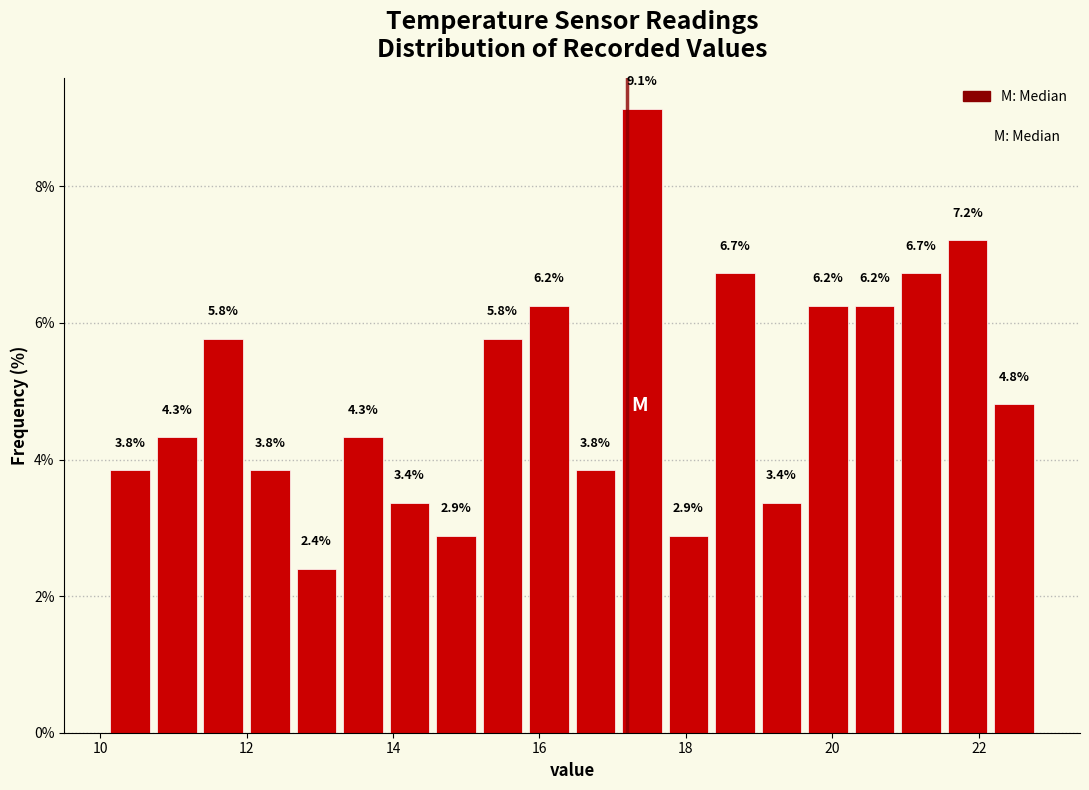

Read against the x-axis, roughly where is the centre of the tallest bar?

17.4